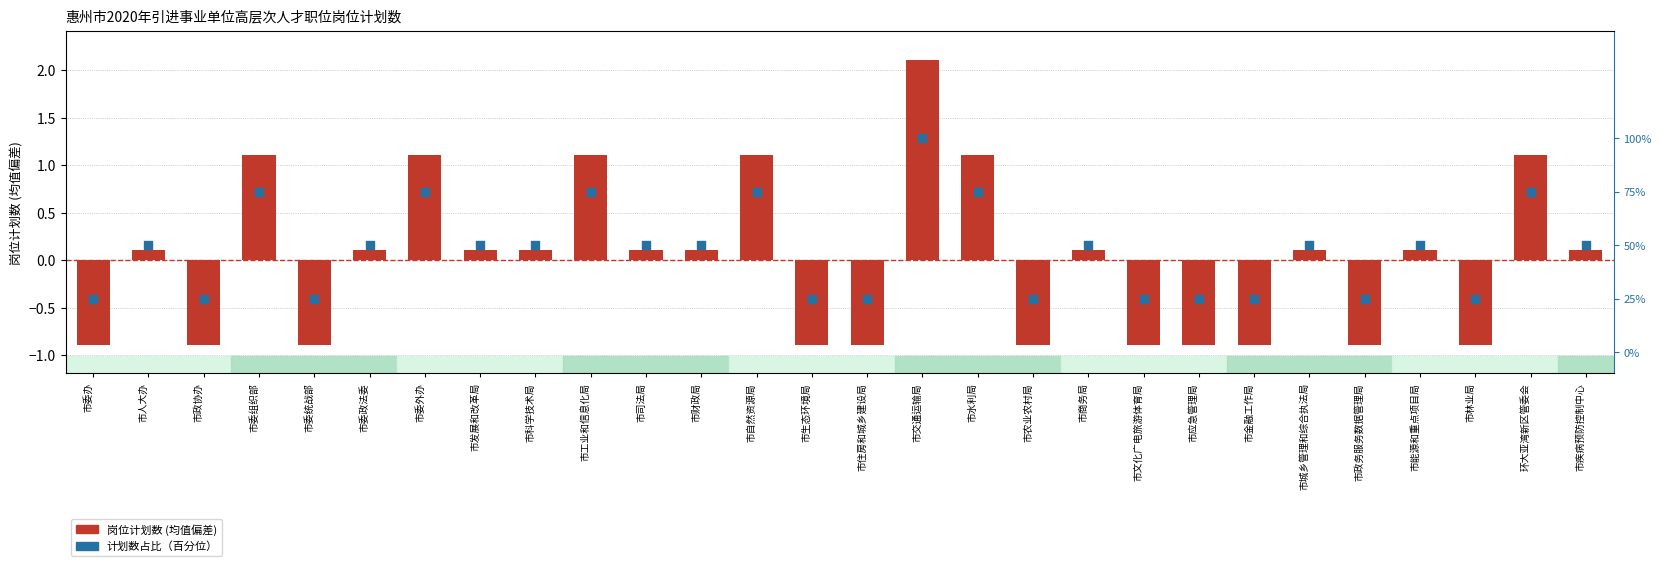

At how many categories does at least one series exceed 1?

7